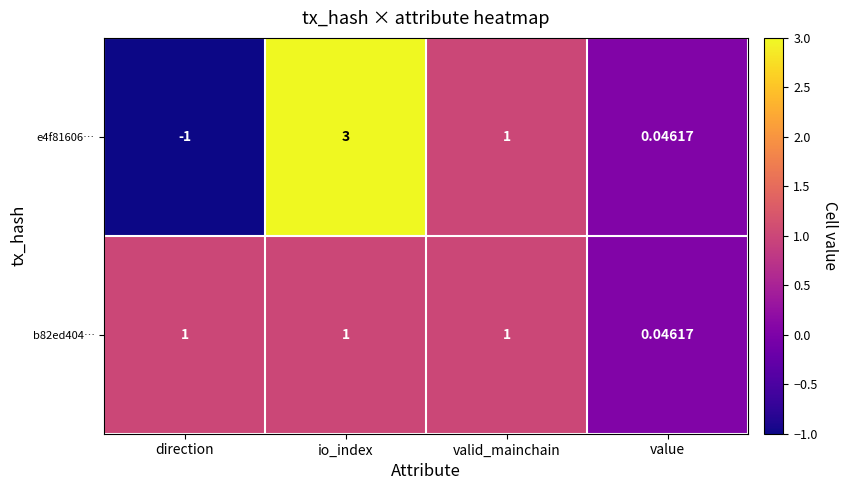

Which category has the highest value in the e4f81606… series?

io_index